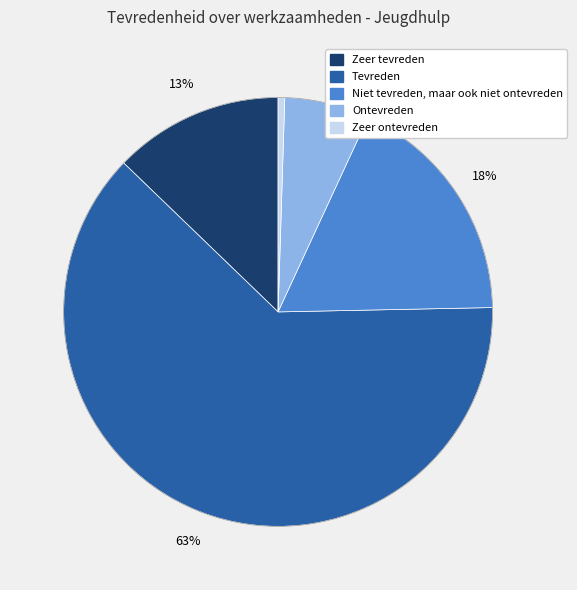

What is the majority slice?

Tevreden